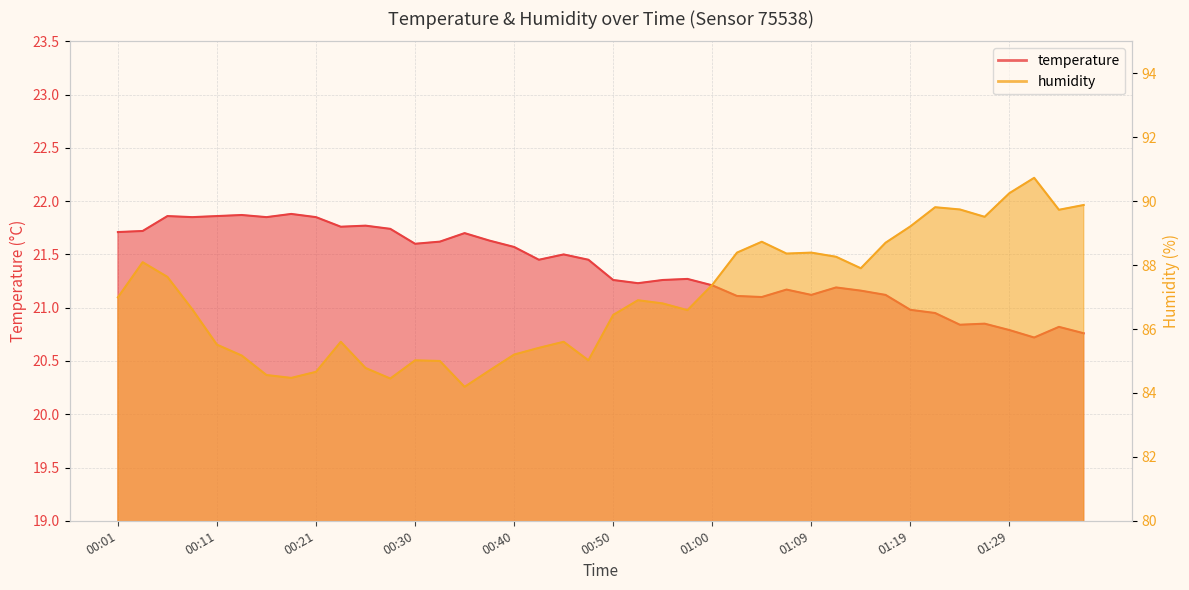

What is the difference between the maximum and minimum values in the temperature series?

1.2